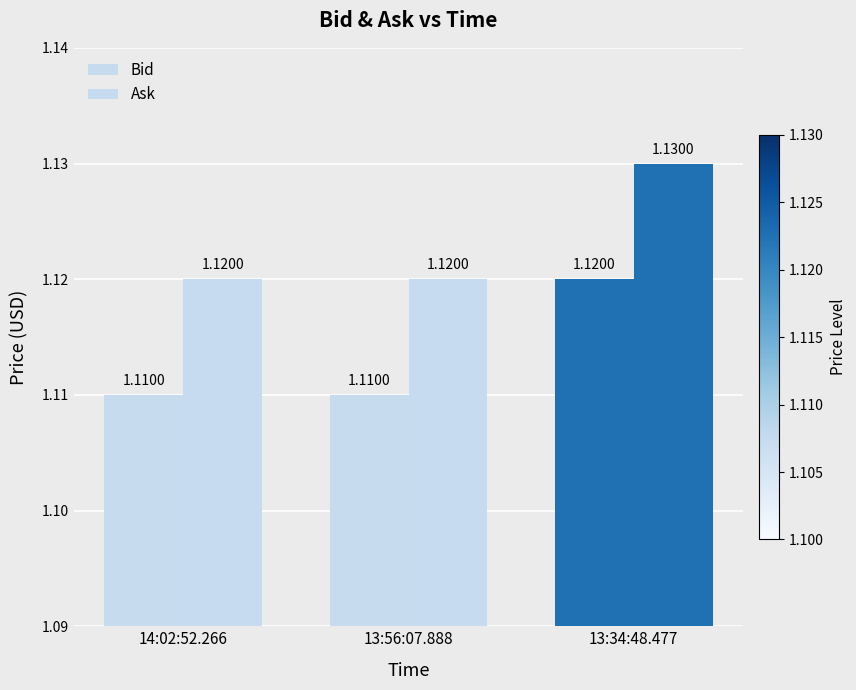

Are the bars horizontal?

No